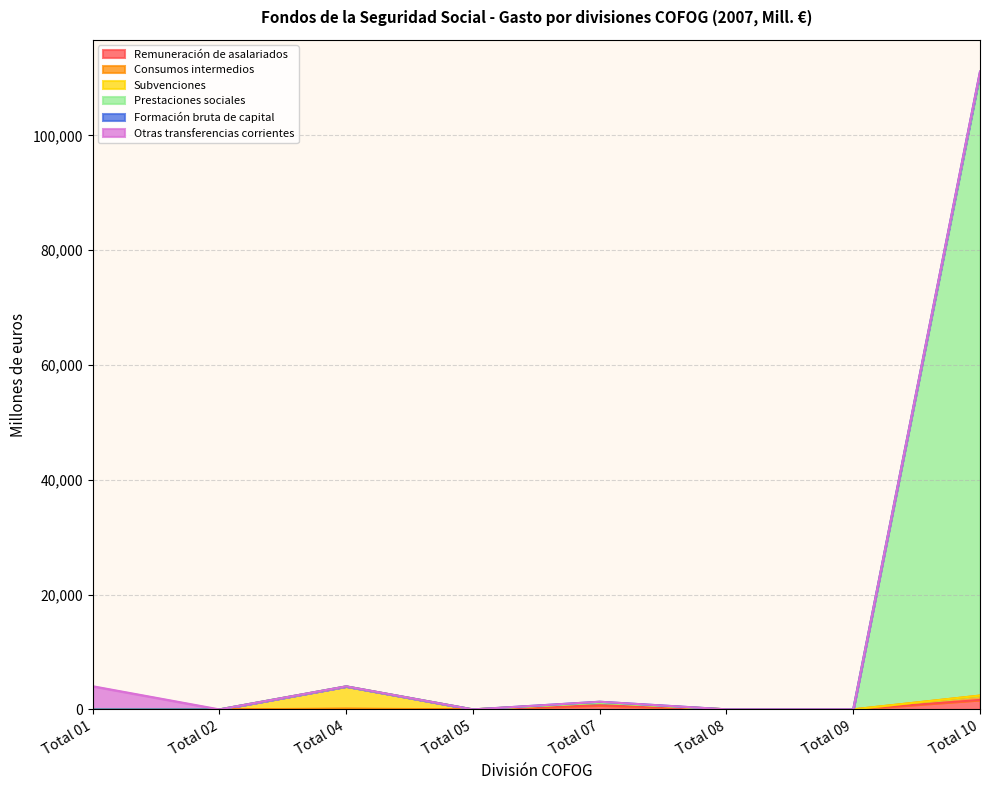

The value of Remuneración de asalariados at Total 07 is 701. True or false?

True